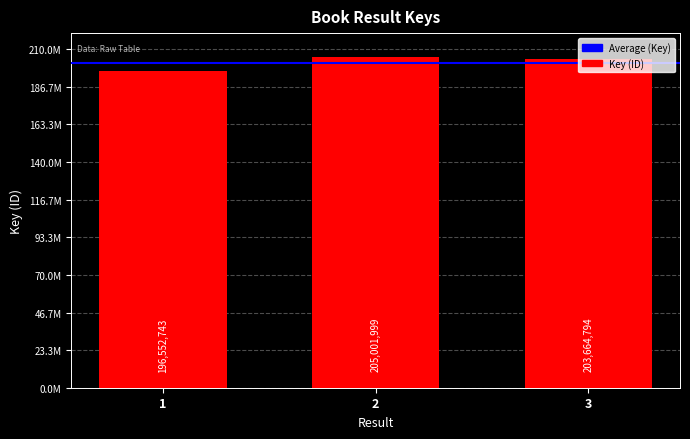

How many values are between 196552743 and 205001999?

3